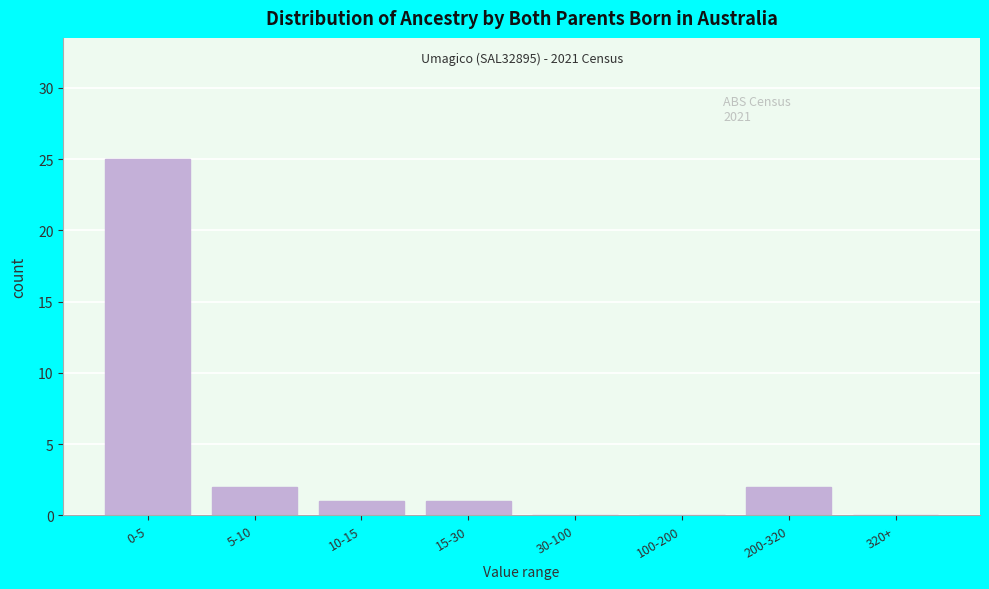

Reading left to right, transcribe all the data shown in this chart.

0-5=25	5-10=2	10-15=1	15-30=1	30-100=0	100-200=0	200-320=2	320+=0